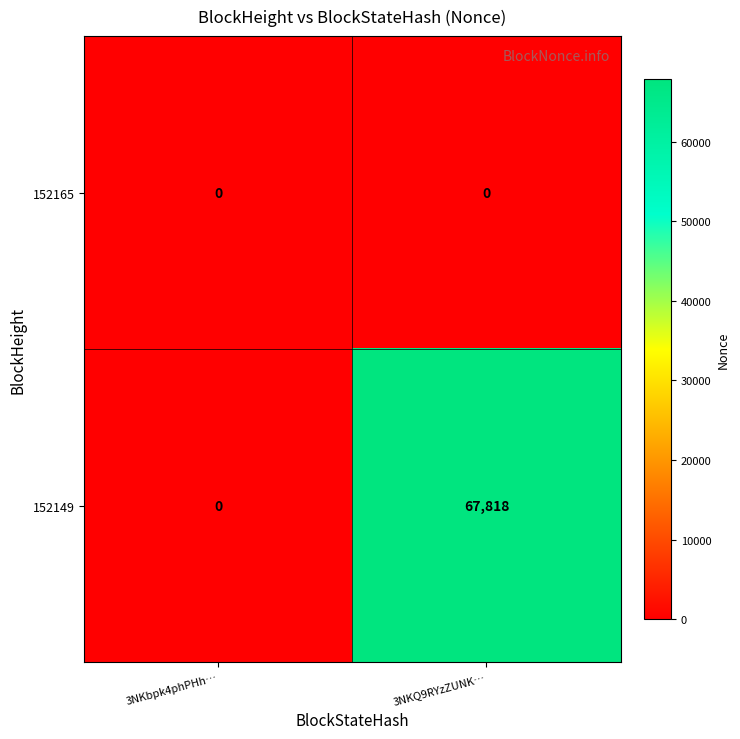

Which category has the highest value across all series?

3NKQ9RYzZUNK…